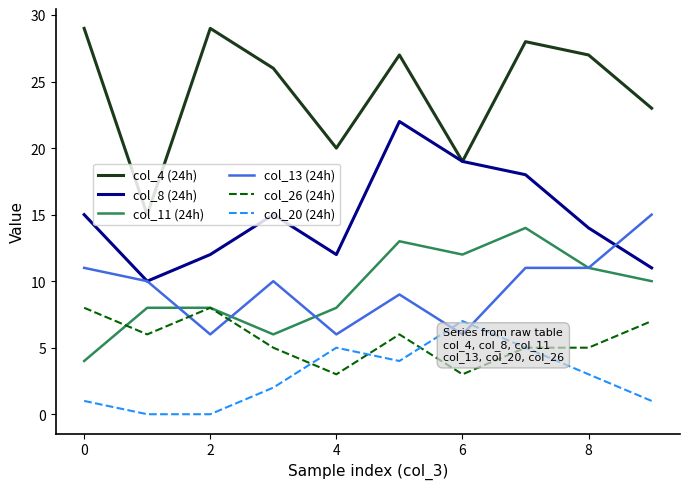

True or false: col_4 (24h) and col_26 (24h) cross at least once.

False